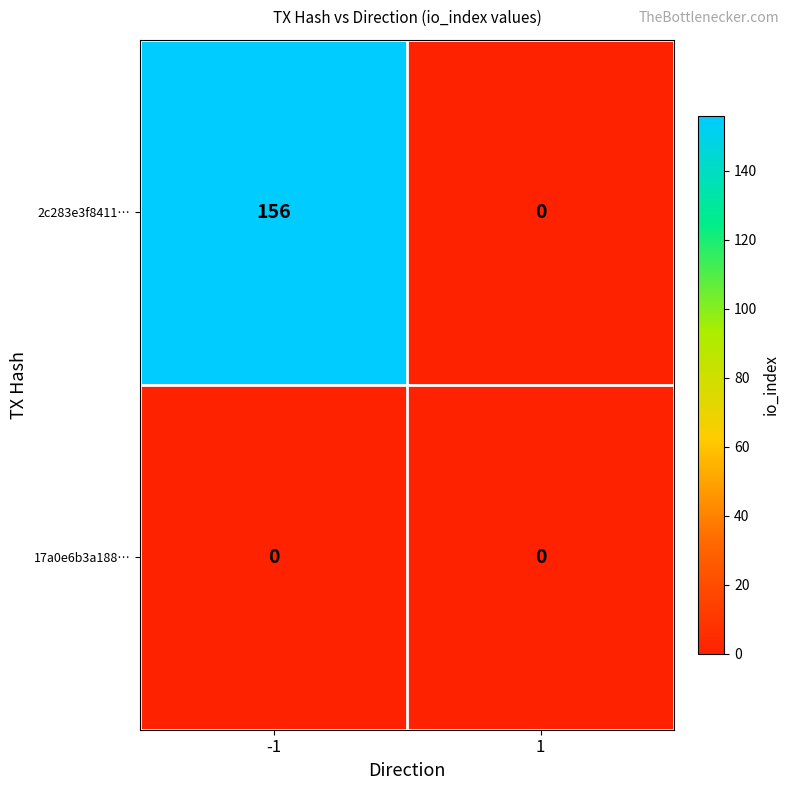

Which series changed the most between -1 and 1?

2c283e3f8411…